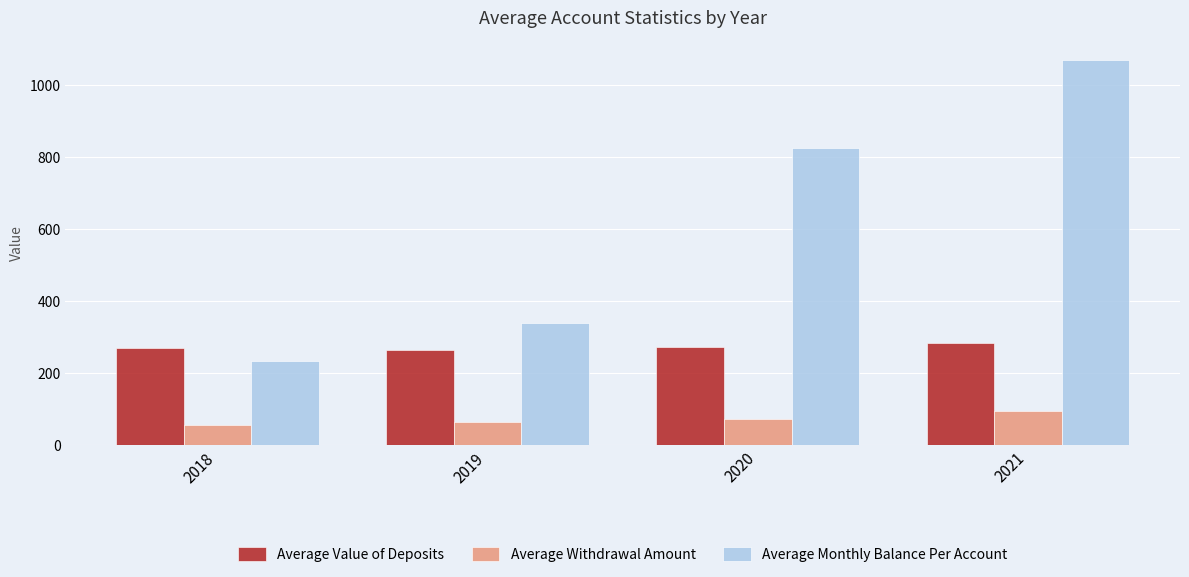

How many values in the Average Value of Deposits series are below 273?

2